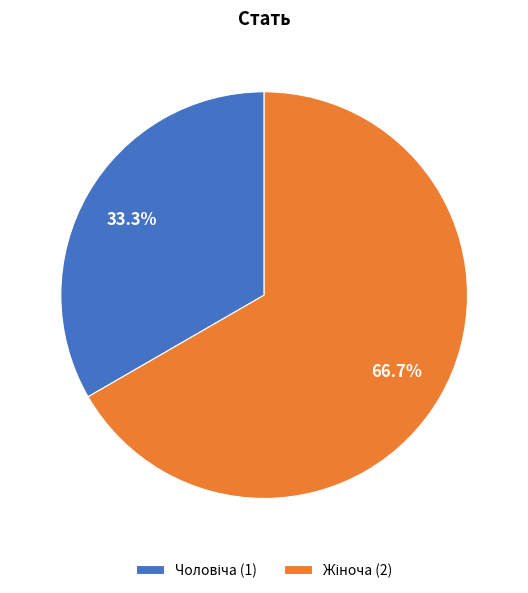

Is there a majority slice in this chart?

Yes